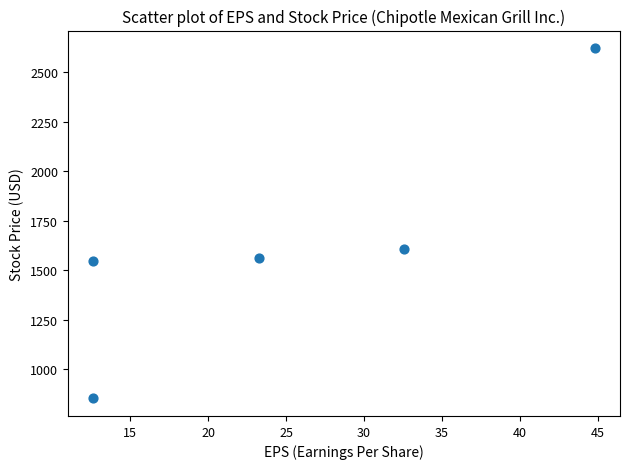

What Y value in the scatter plot is closest to 1737?

1606.9